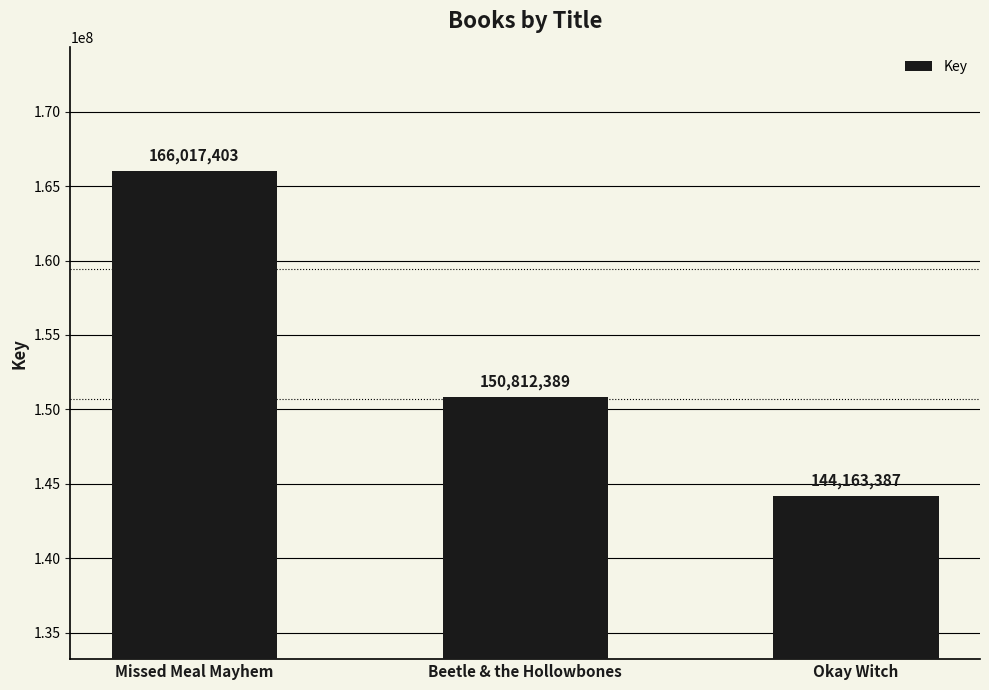

At which category does the chart reach its peak across all series?

Missed Meal Mayhem